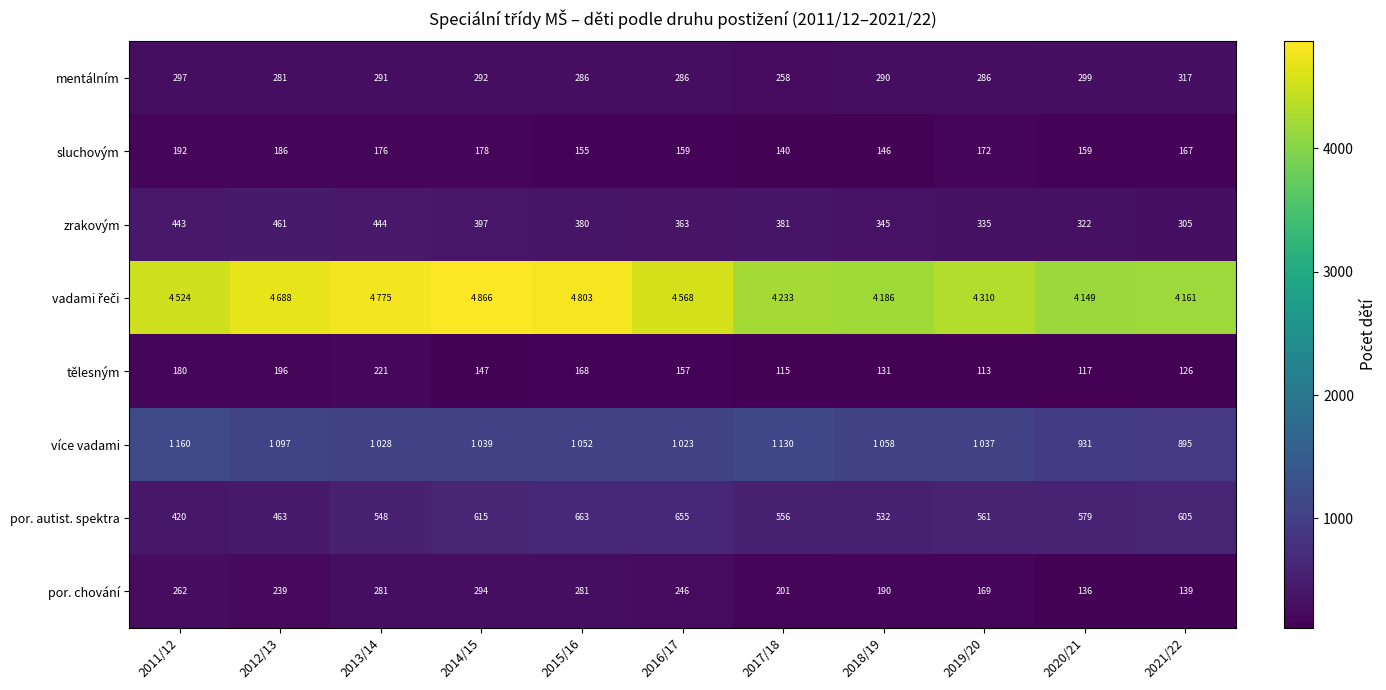

Read the por. chování value at 2017/18, to the nearest 10.

200